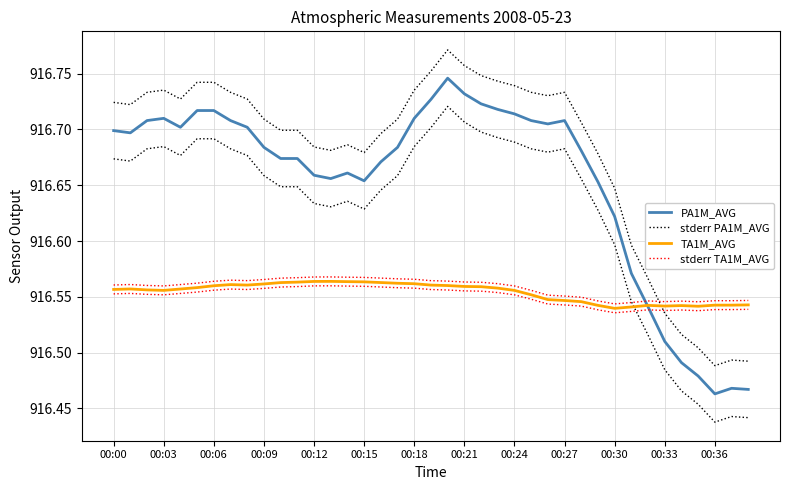

How many distinct data groups are displayed?

4